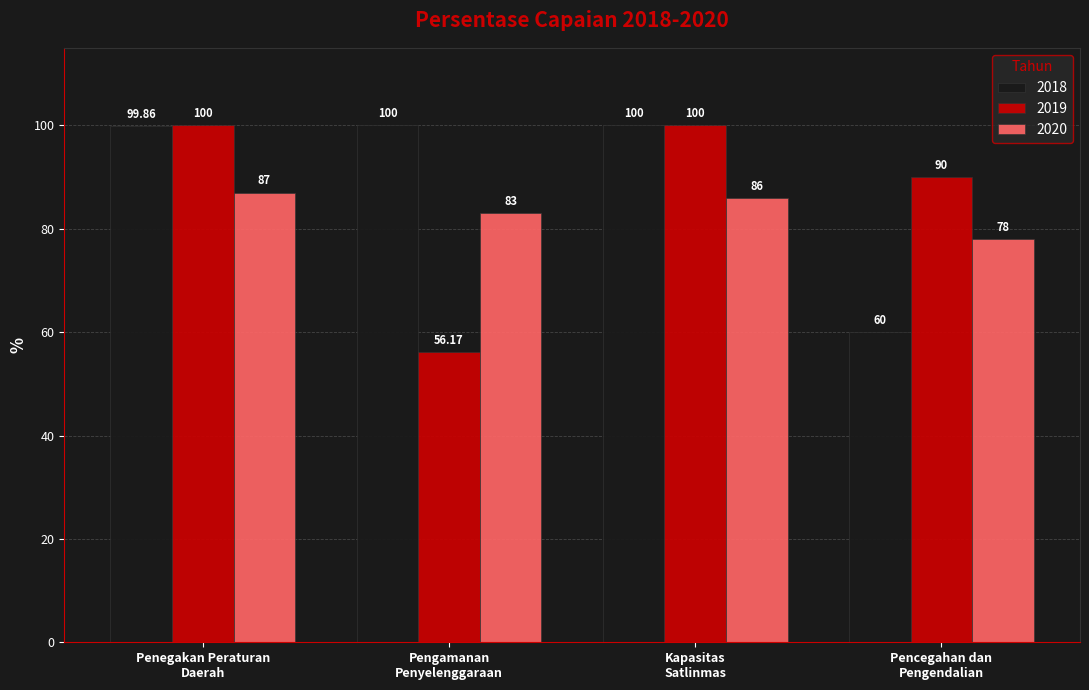

Is it true that 2019 equals 100.0 at Penegakan Peraturan
Daerah?

True